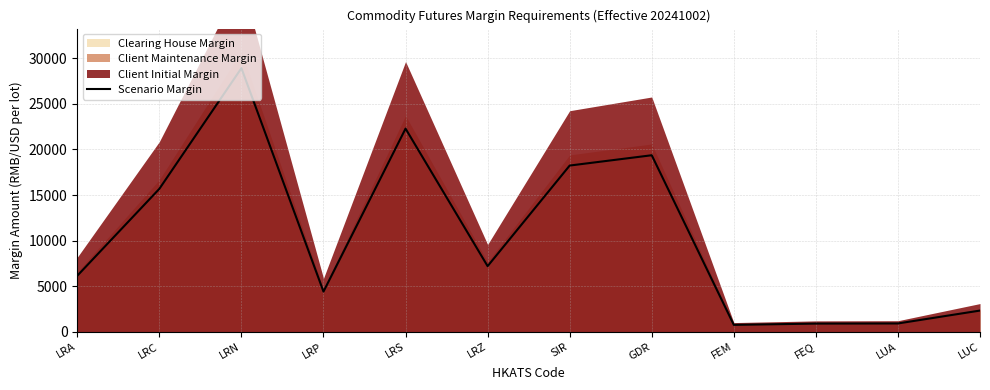

Reading left to right, what are all the values shown in this chart?

LRA=6150	LRC=15680	LRN=28910	LRP=4410	LRS=22280	LRZ=7200	SIR=18230	GDR=19360	FEM=761	FEQ=901	LUA=916	LUC=2330